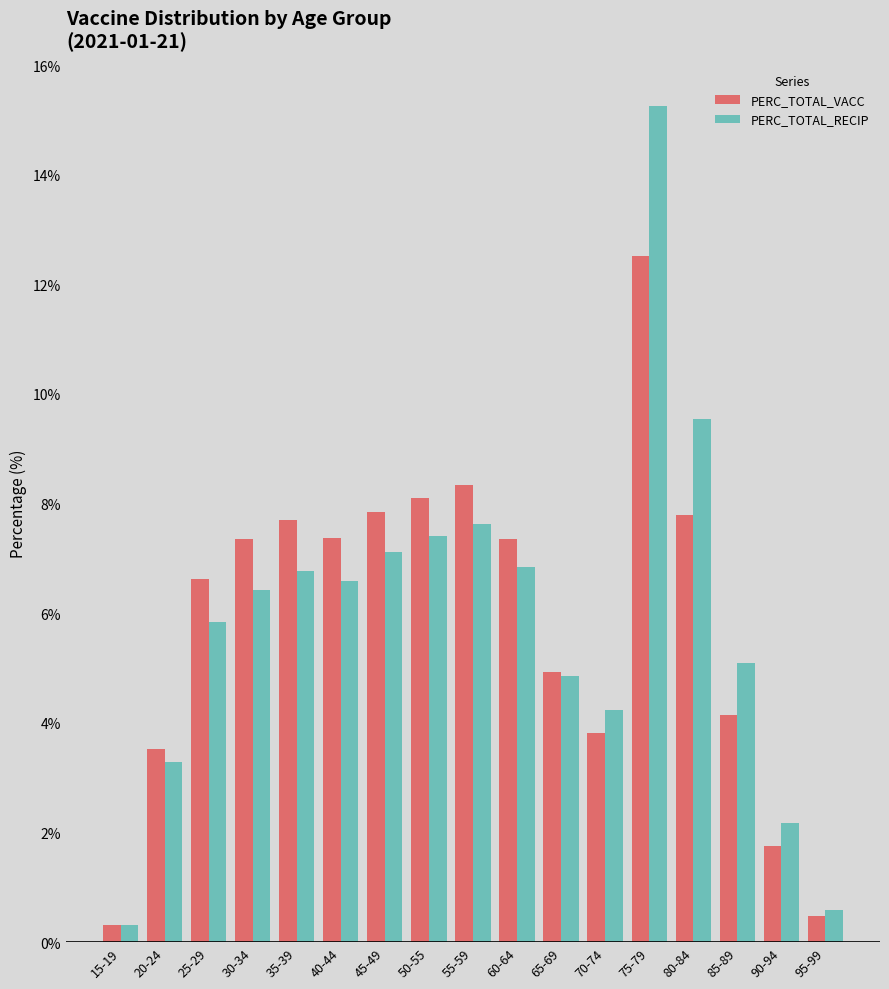

Read the PERC_TOTAL_VACC value at 40-44.

7.4